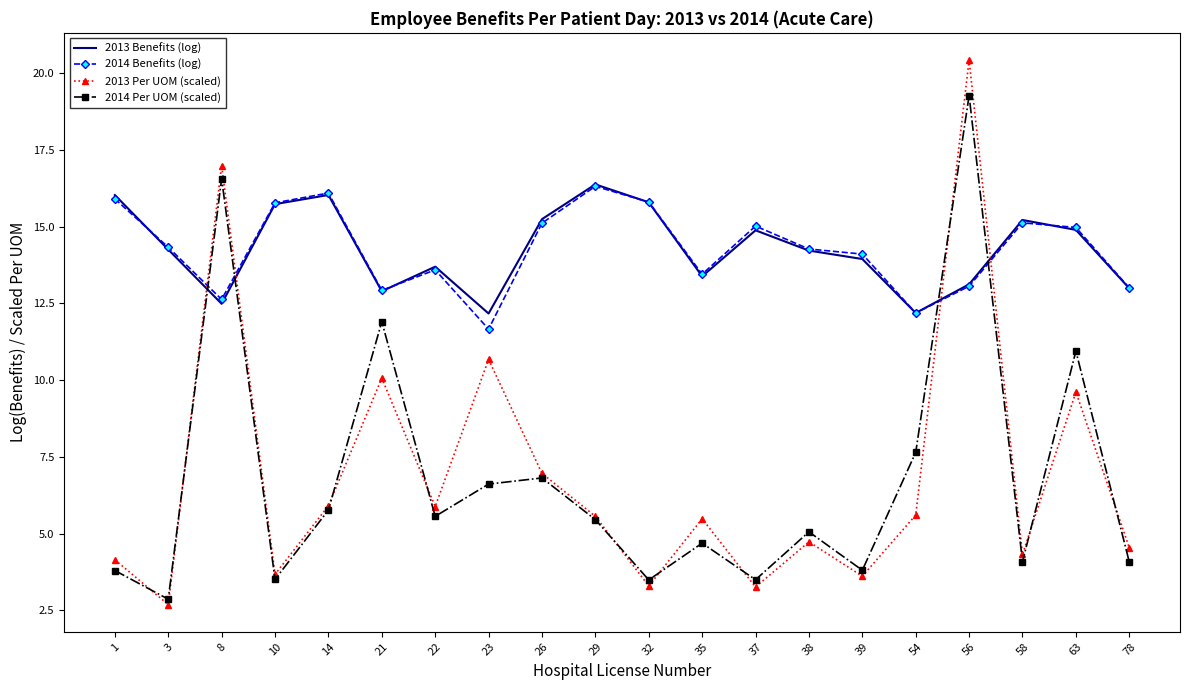

How many interior local peaks does the 2013 Per UOM (scaled) series have?

7